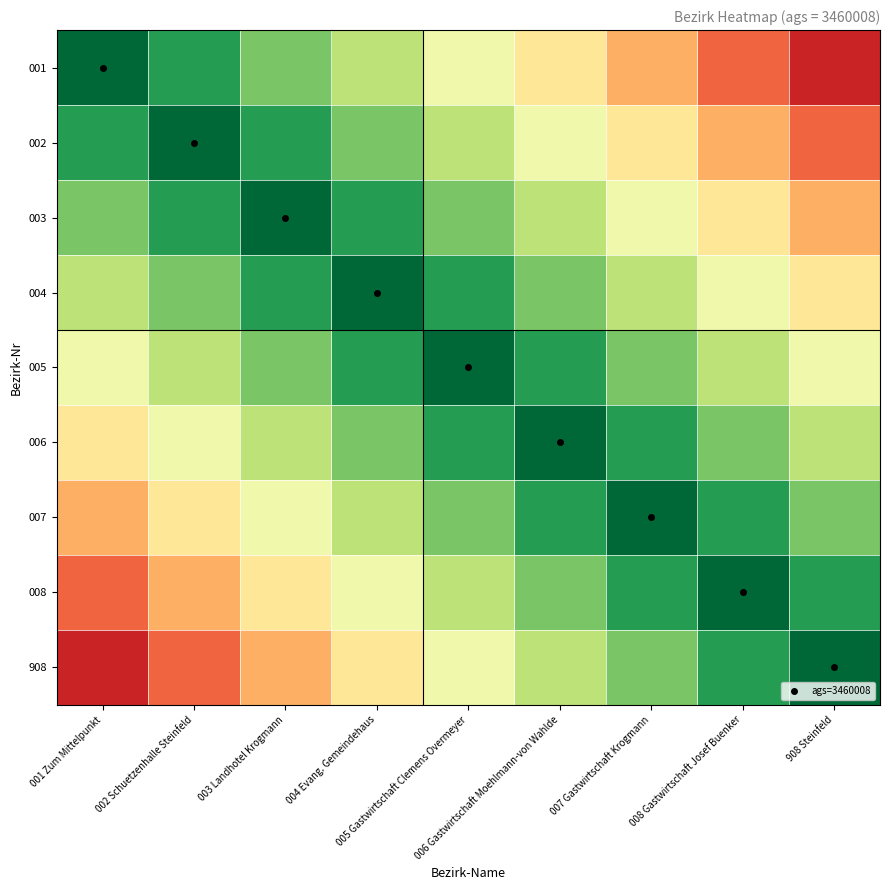

How many data points does each series have?

9